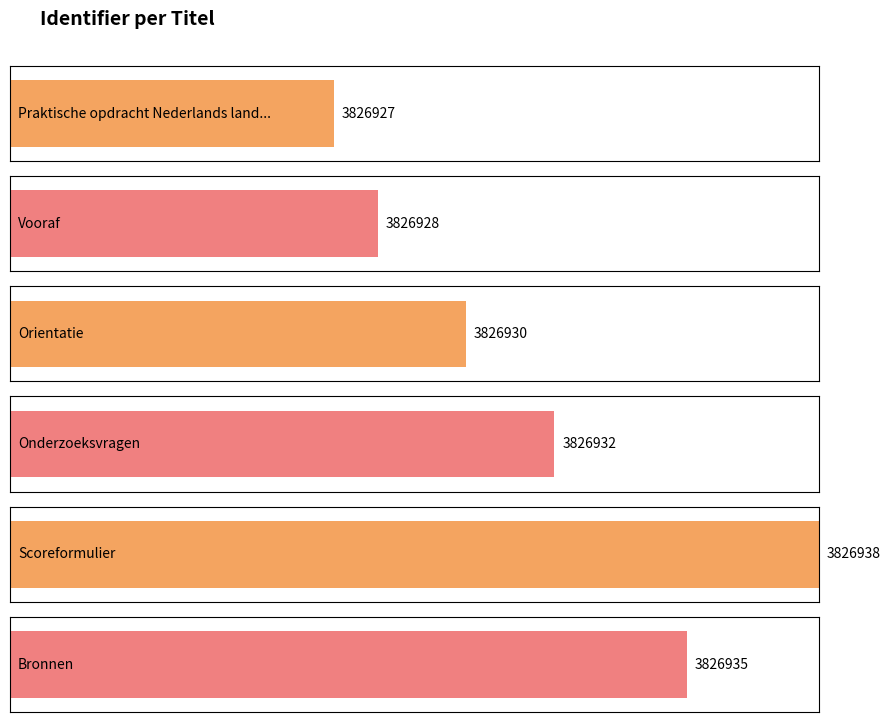

What is the change in value from Vooraf to Onderzoeksvragen?

+4